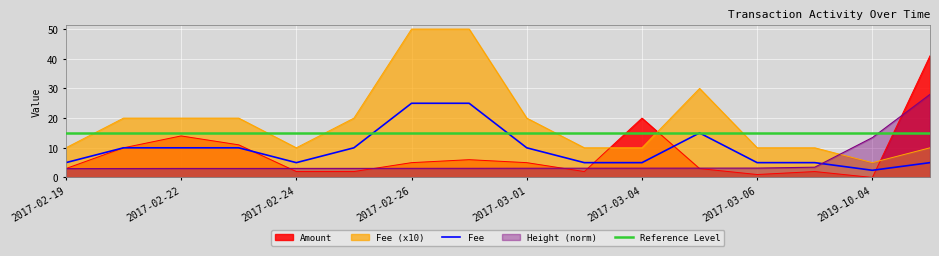

True or false: Fee has more than 1 points higher than both neighbors.

True